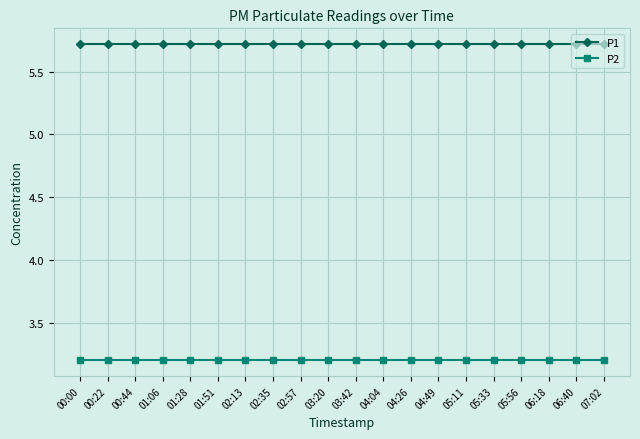

Reading right to left, what are all the values shown in this chart?

P1: 5.7	5.7	5.7	5.7	5.7	5.7	5.7	5.7	5.7	5.7	5.7	5.7	5.7	5.7	5.7	5.7	5.7	5.7	5.7	5.7
P2: 3.2	3.2	3.2	3.2	3.2	3.2	3.2	3.2	3.2	3.2	3.2	3.2	3.2	3.2	3.2	3.2	3.2	3.2	3.2	3.2